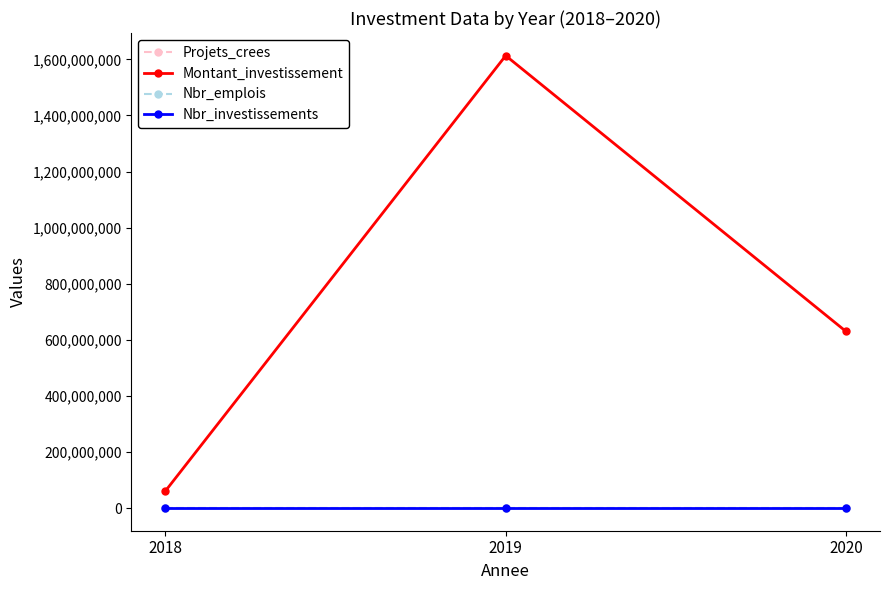

What is the highest value of the Nbr_emplois series?

90